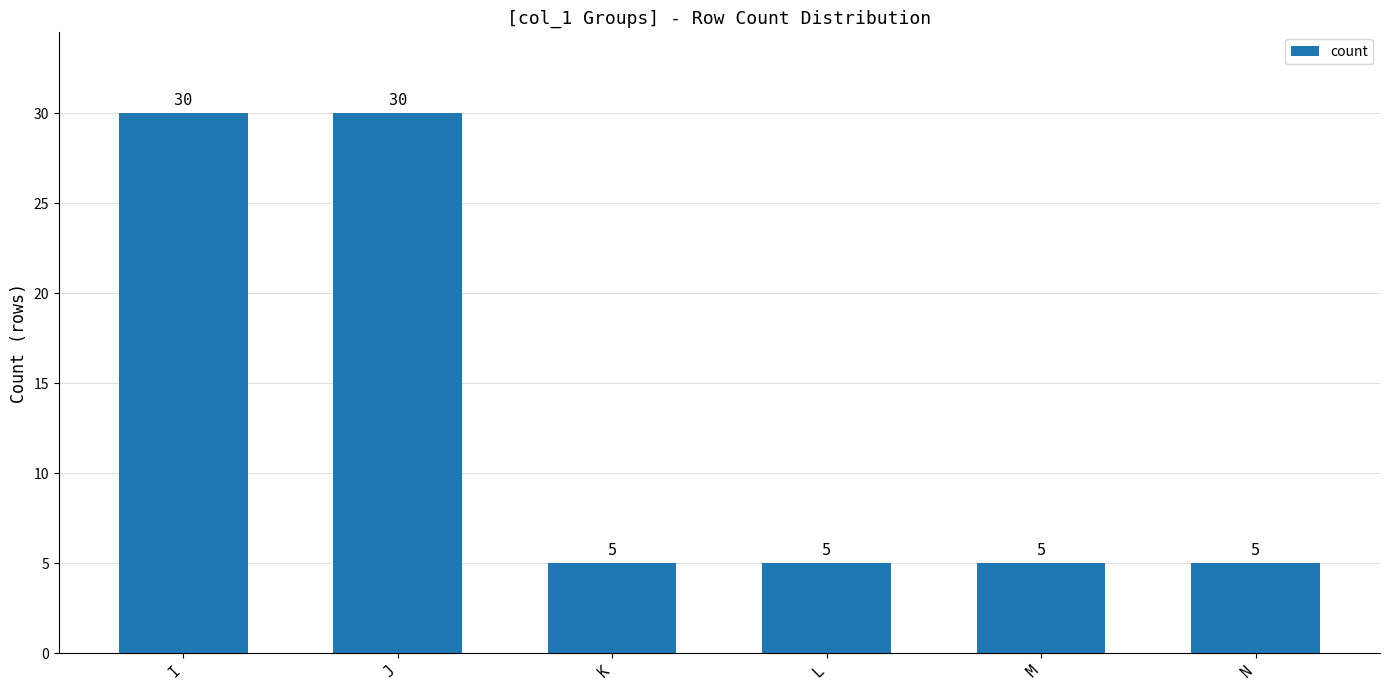

Read the value at K.

5